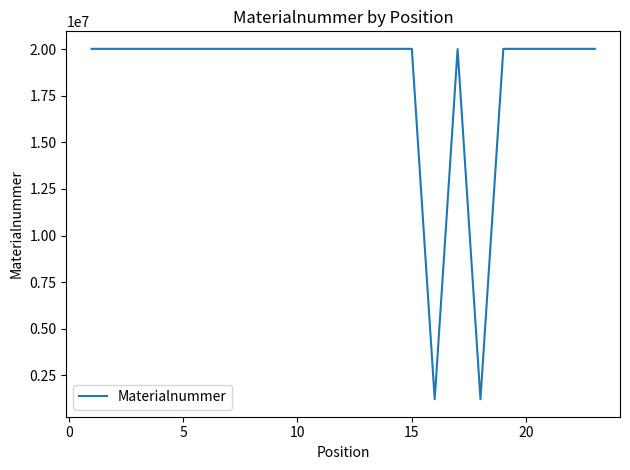

What is the average value?

18306101